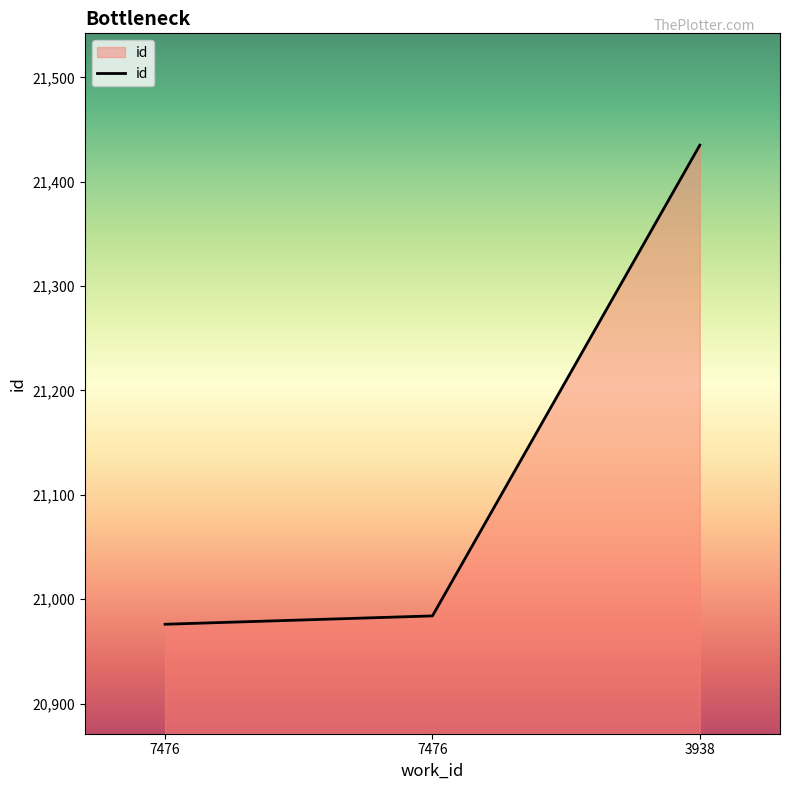

How many series are shown in this chart?

1